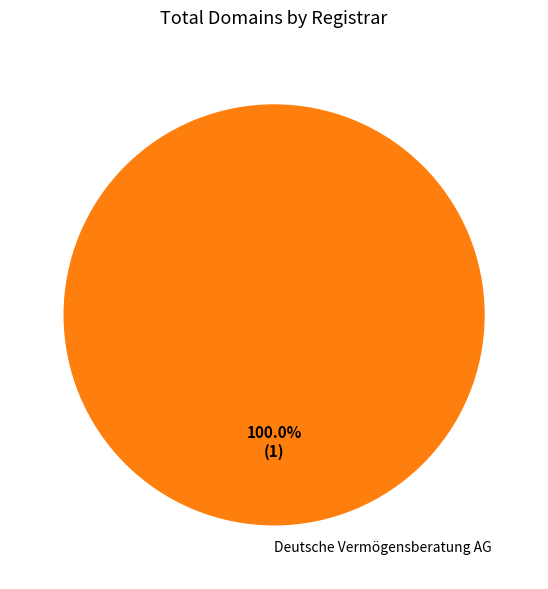

What is the majority slice?

Deutsche Vermögensberatung AG